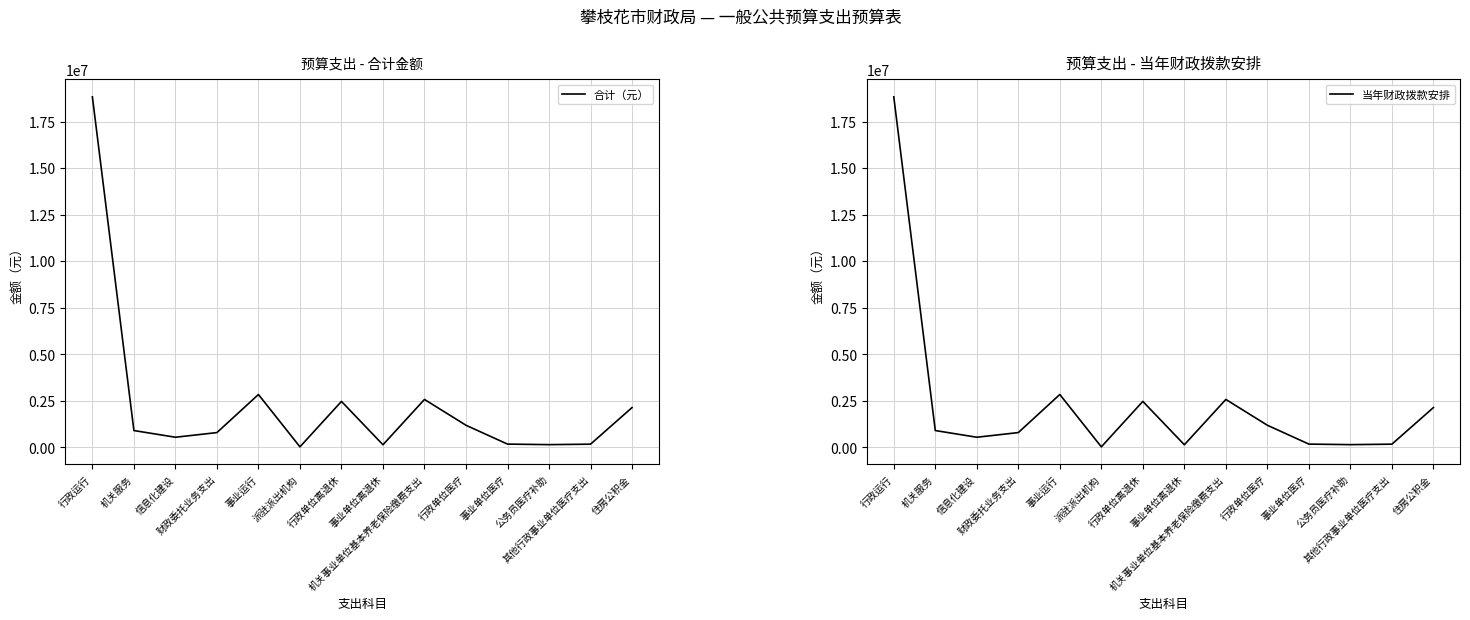

Which series has the widest spread of values?

合计（元）